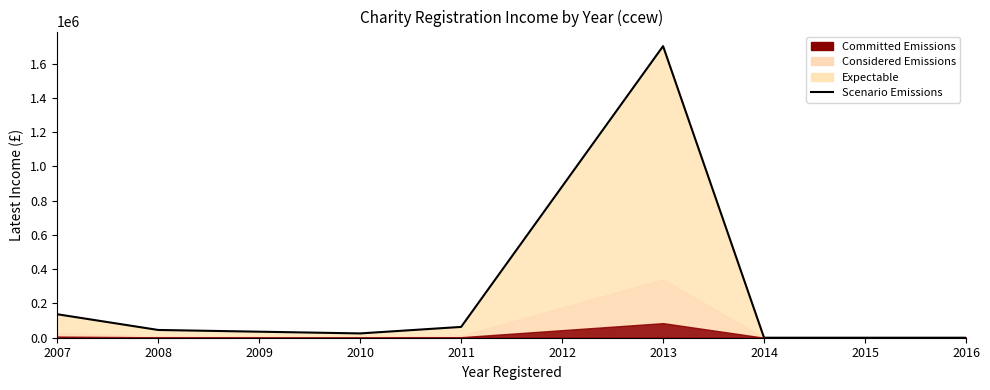

Reading left to right, extract all data points from this chart.

136962	45261	25092	63017	1701346	0	0	0